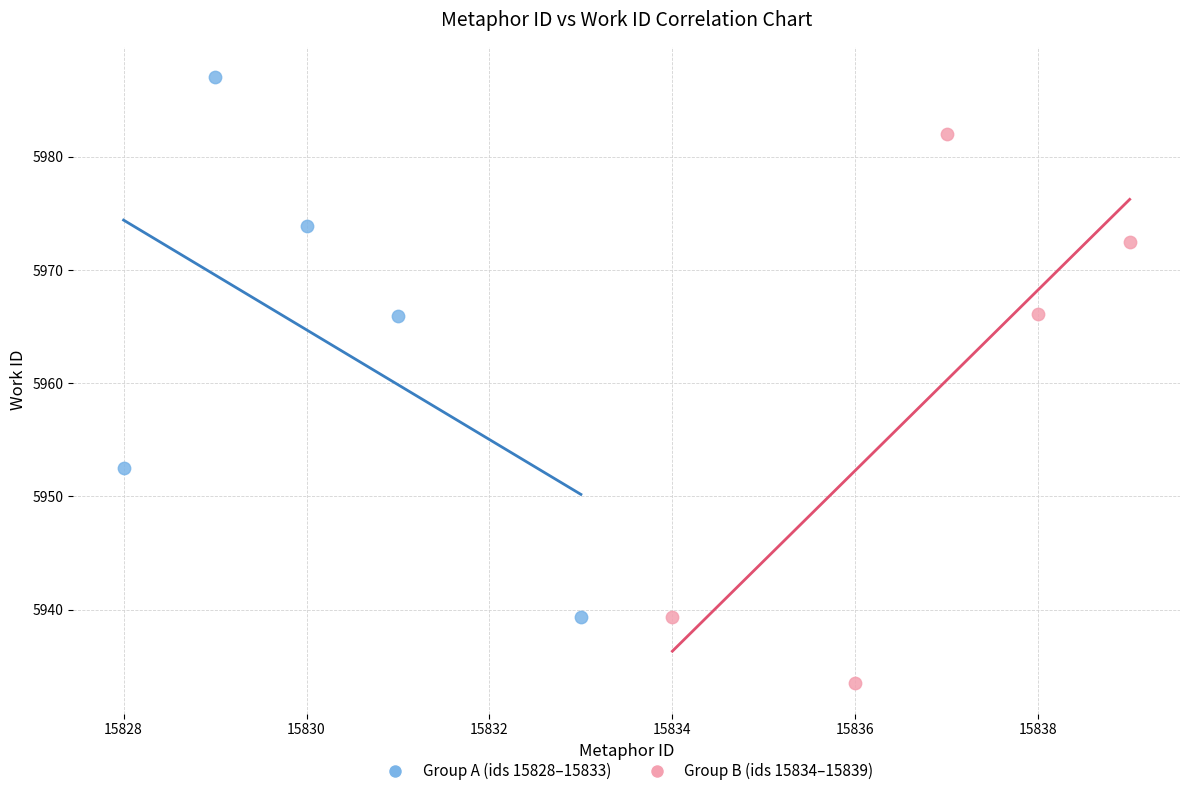

Which series reaches the maximum Y coordinate?

Group A (ids 15828–15833)